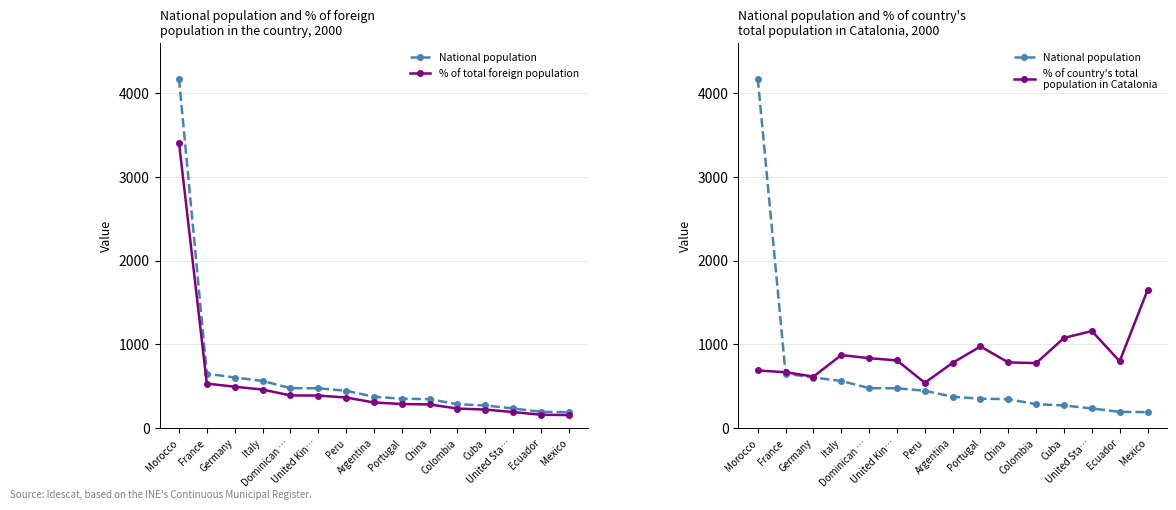

Reading right to left, list all the values displayed in this chart.

National population: Mexico=189	Ecuador=193	United Sta…=233	Cuba=269	Colombia=284	China=344	Portugal=350	Argentina=373	Peru=445	United Kin…=474	Dominican …=476	Italy=562	Germany=603	France=649	Morocco=4175
% of total foreign population: Mexico=154	Ecuador=158	United Sta…=190	Cuba=220	Colombia=232	China=281	Portugal=286	Argentina=305	Peru=364	United Kin…=387	Dominican …=389	Italy=459	Germany=493	France=530	Morocco=3410
% of country's total
population in Catalonia: Mexico=1646	Ecuador=797	United Sta…=1158	Cuba=1076	Colombia=775	China=783	Portugal=974	Argentina=778	Peru=540	United Kin…=807	Dominican …=834	Italy=871	Germany=614	France=666	Morocco=687